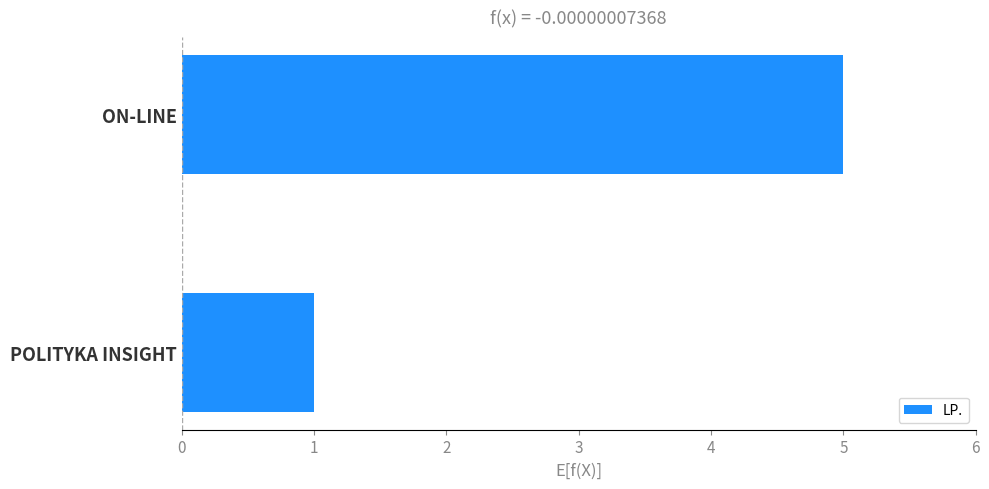

What is the difference between the values at POLITYKA INSIGHT and ON-LINE?

4